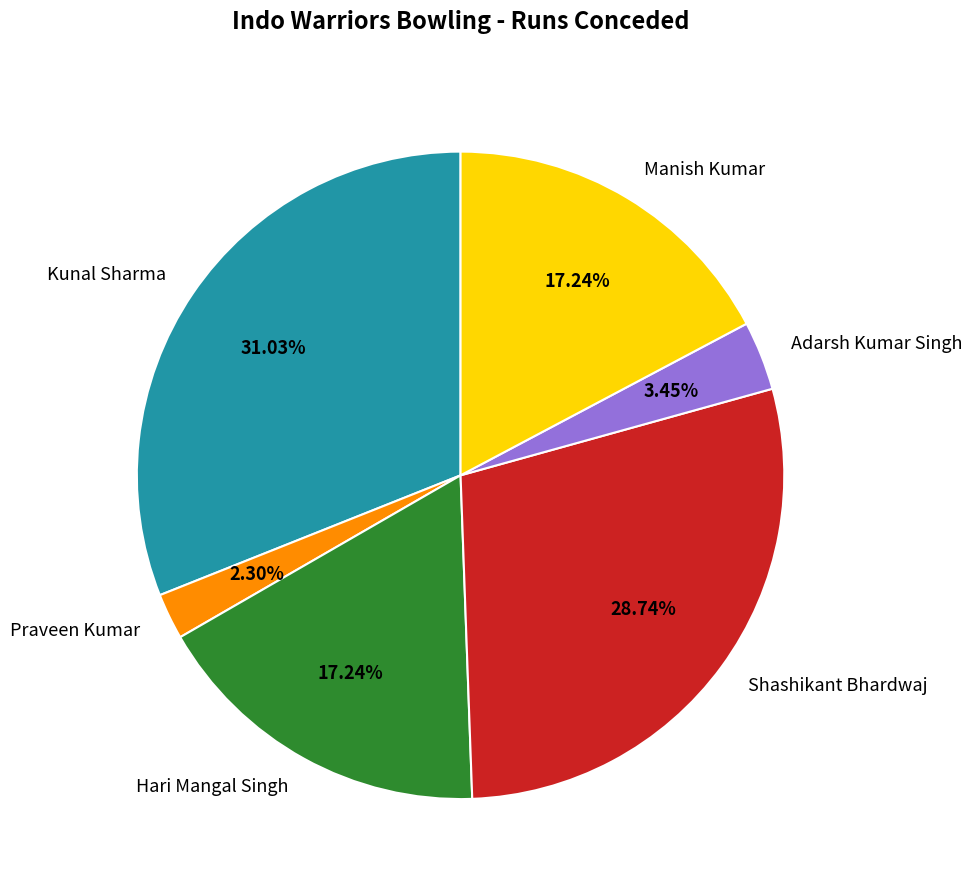

The Manish Kumar slice represents 17% of the pie. True or false?

True